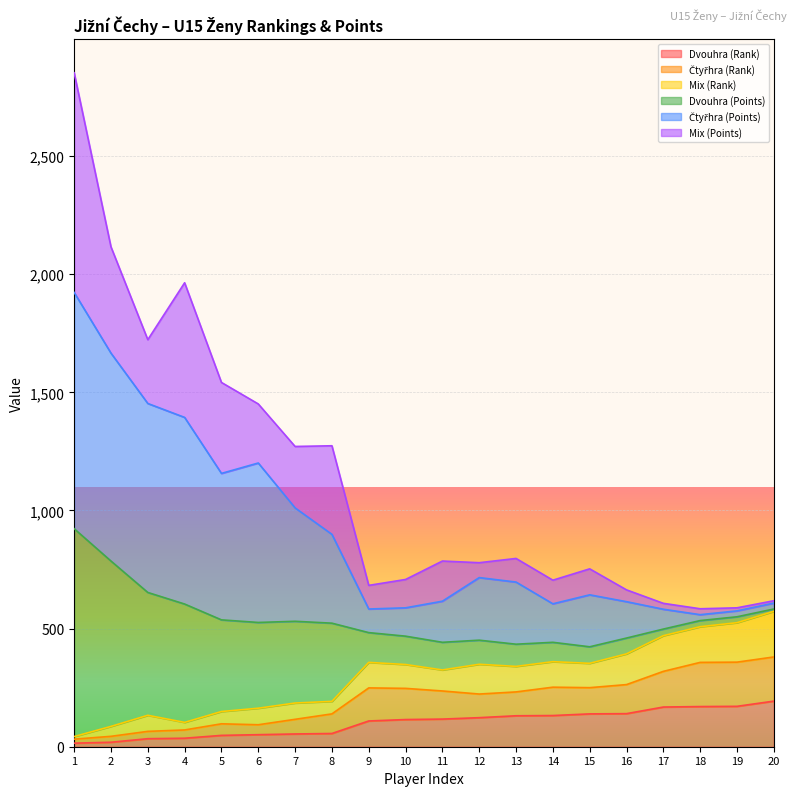

At which category is the sum across all series the highest?

1